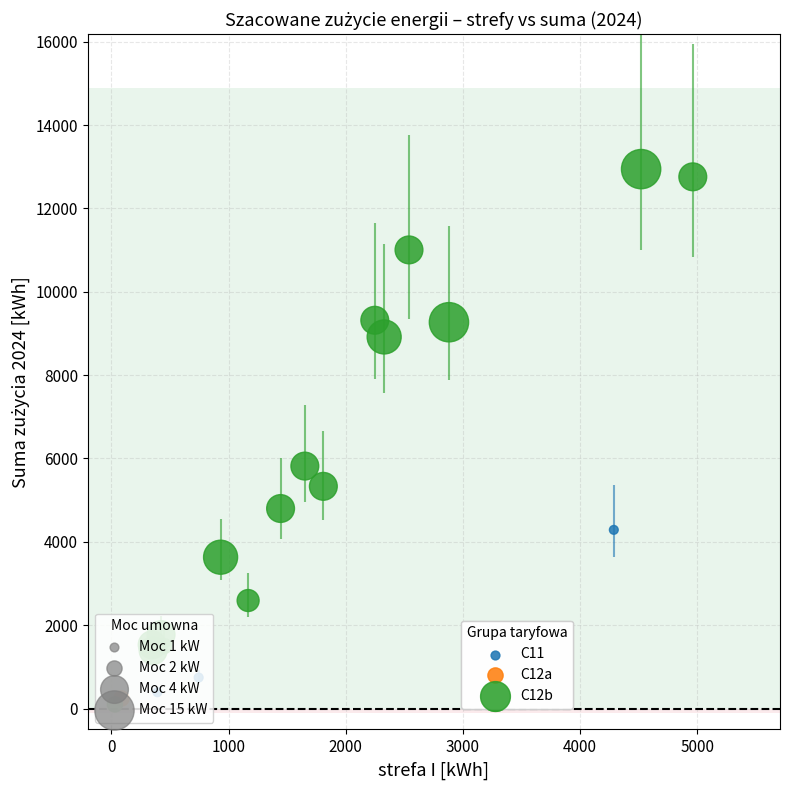

What are all the series names shown in the legend?

C11, C12a, C12b